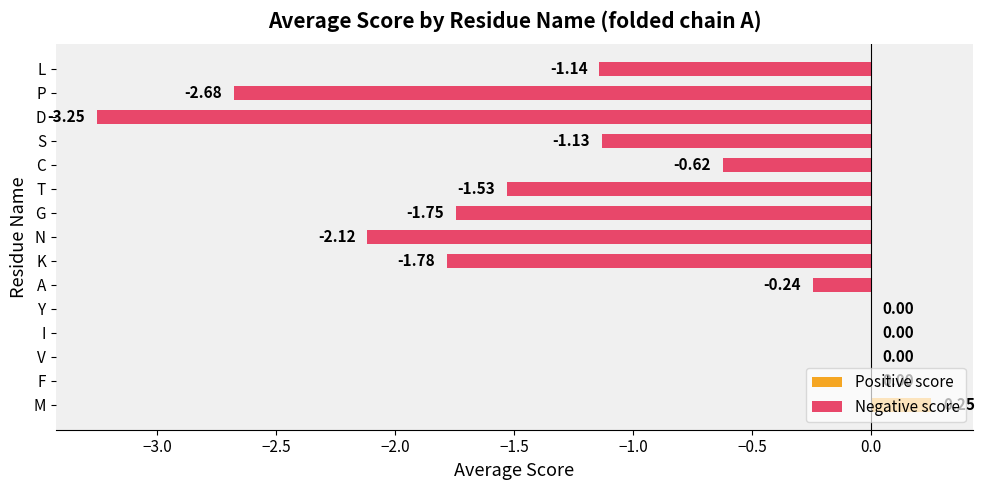

At which label does Positive score reach its peak?

M